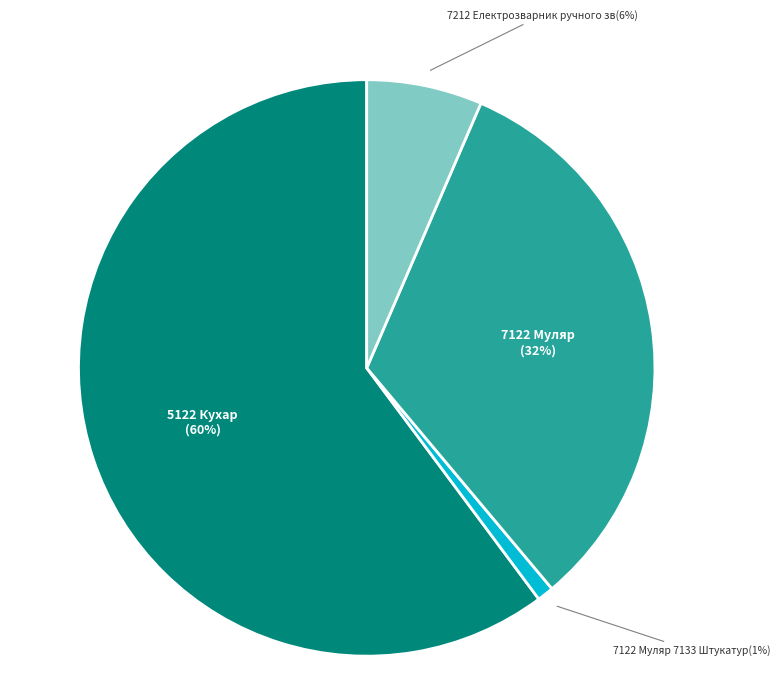

Is there a majority slice in this chart?

Yes